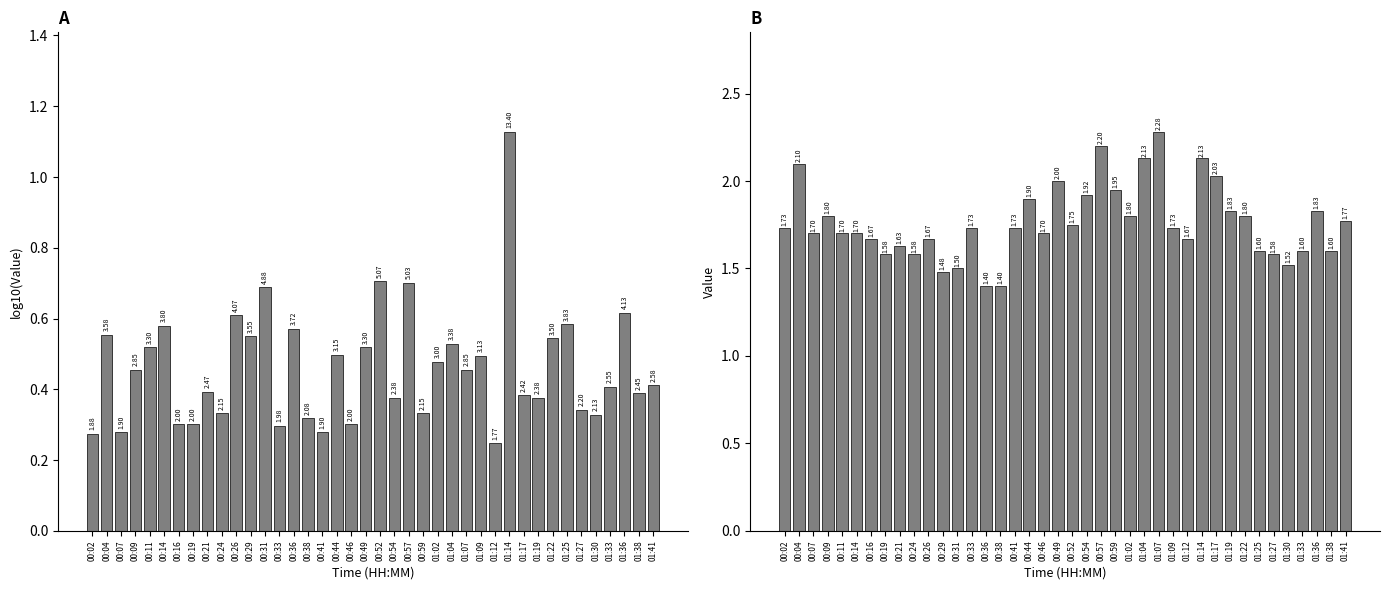

Rank the series at 00:38 from lowest to highest value.

SDS_P1, SDS_P2